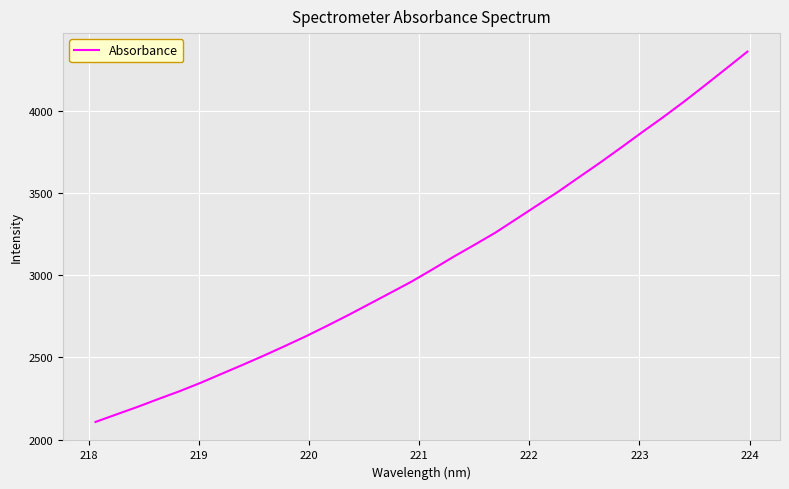

What is the maximum value shown in the chart?

4358.3